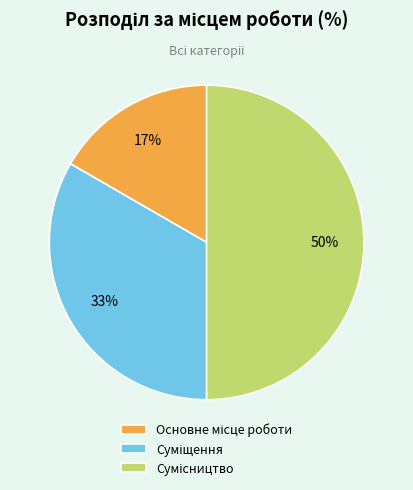

To the nearest percent, what is the difference between the largest and smallest slice percentages?

33%